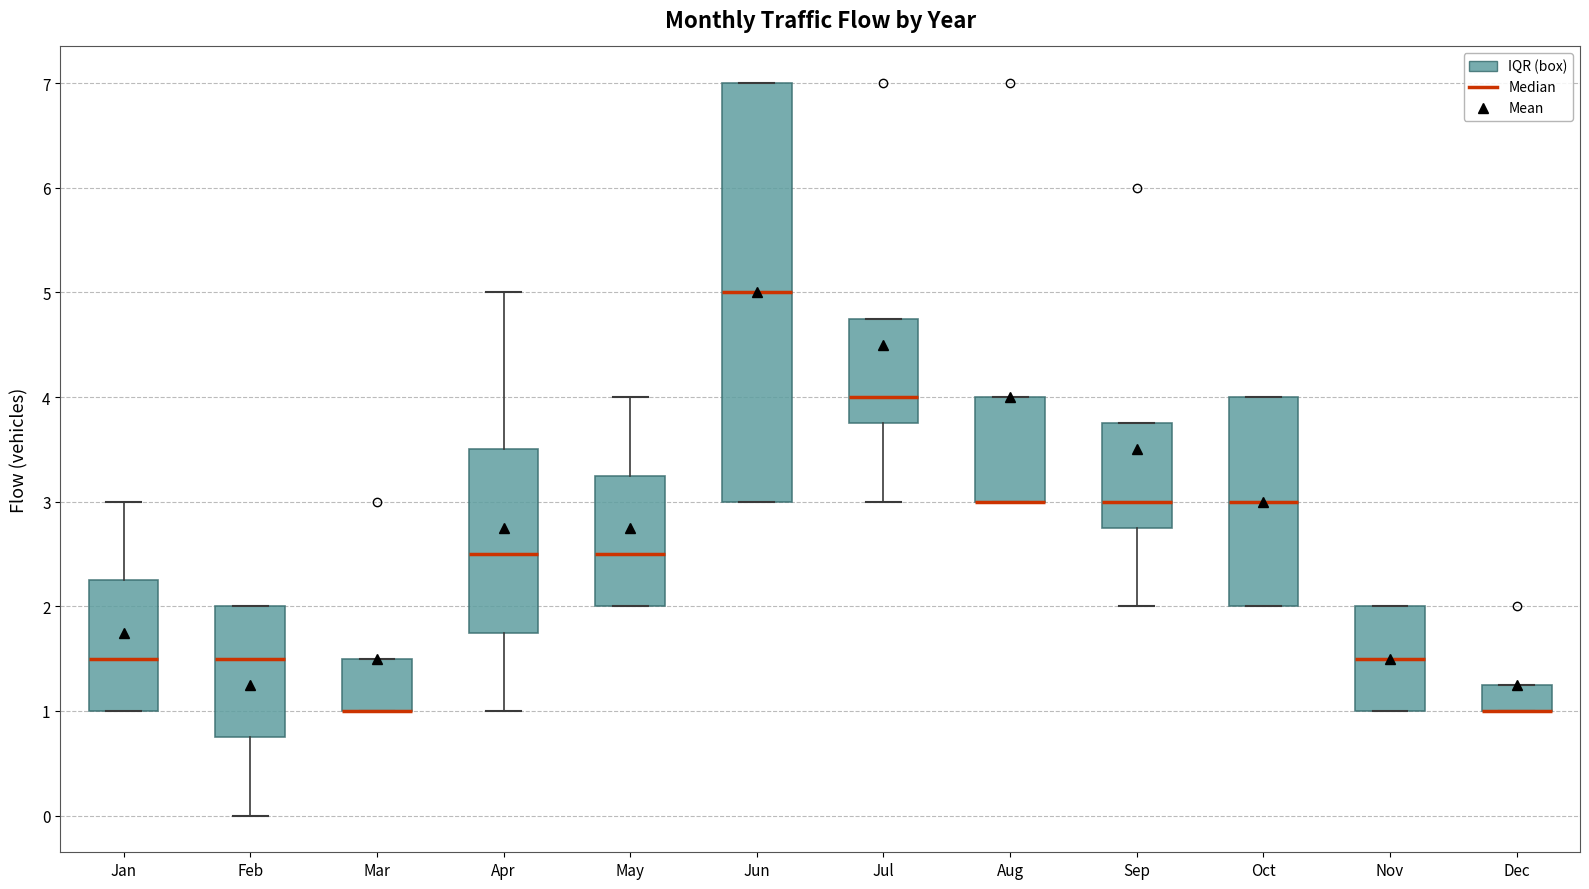

Reading left to right, transcribe this box plot: for each box, give where its median line is, the range the box spans, and where its two whiskers end, as read against the y-axis. The values are not printed on the chart, so give them approximately, as read against the axis.

Jan: median 1.5, box 1.0 to 2.3, whiskers 1.0 to 3.0
Feb: median 1.5, box 0.8 to 2.0, whiskers 0.0 to 2.0
Mar: median 1.0 (drawn on the box's lower edge), box 1.0 to 1.5, whiskers 1.0 to 1.5
Apr: median 2.5, box 1.8 to 3.5, whiskers 1.0 to 5.0
May: median 2.5, box 2.0 to 3.3, whiskers 2.0 to 4.0
Jun: median 5.0, box 3.0 to 7.0, whiskers 3.0 to 7.0
Jul: median 4.0, box 3.8 to 4.8, whiskers 3.0 to 4.8
Aug: median 3.0 (drawn on the box's lower edge), box 3.0 to 4.0, whiskers 3.0 to 4.0
Sep: median 3.0, box 2.8 to 3.8, whiskers 2.0 to 3.8
Oct: median 3.0, box 2.0 to 4.0, whiskers 2.0 to 4.0
Nov: median 1.5, box 1.0 to 2.0, whiskers 1.0 to 2.0
Dec: median 1.0 (drawn on the box's lower edge), box 1.0 to 1.3, whiskers 1.0 to 1.3